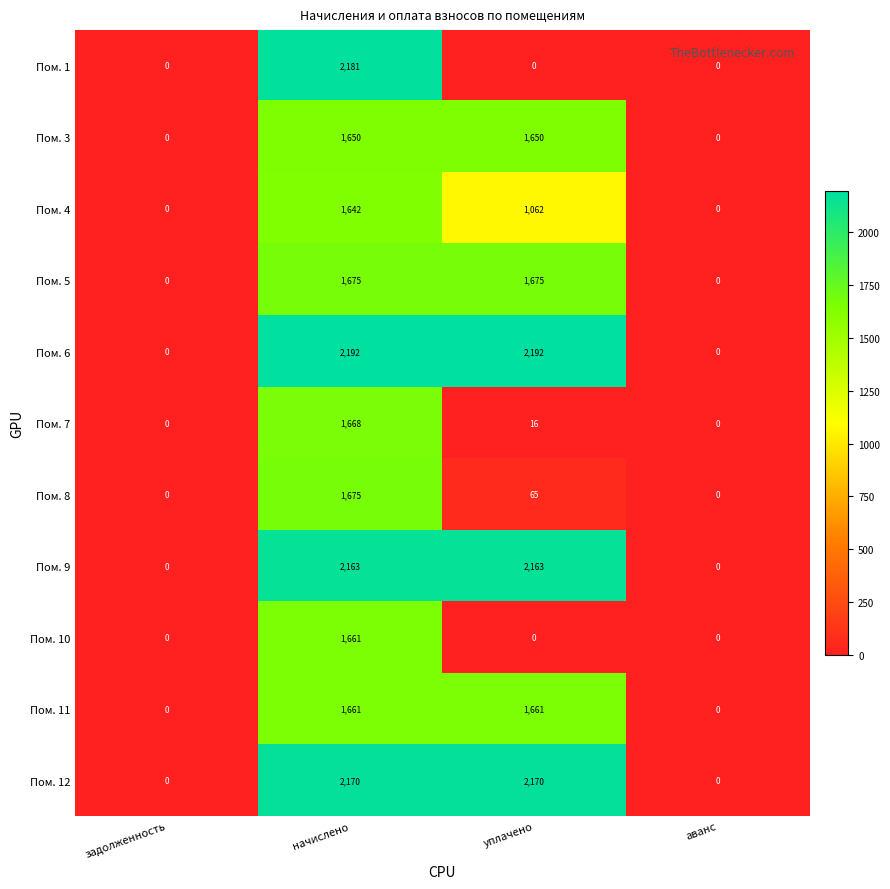

What is the sum of the Пом. 12 values at уплачено and аванс?

2170